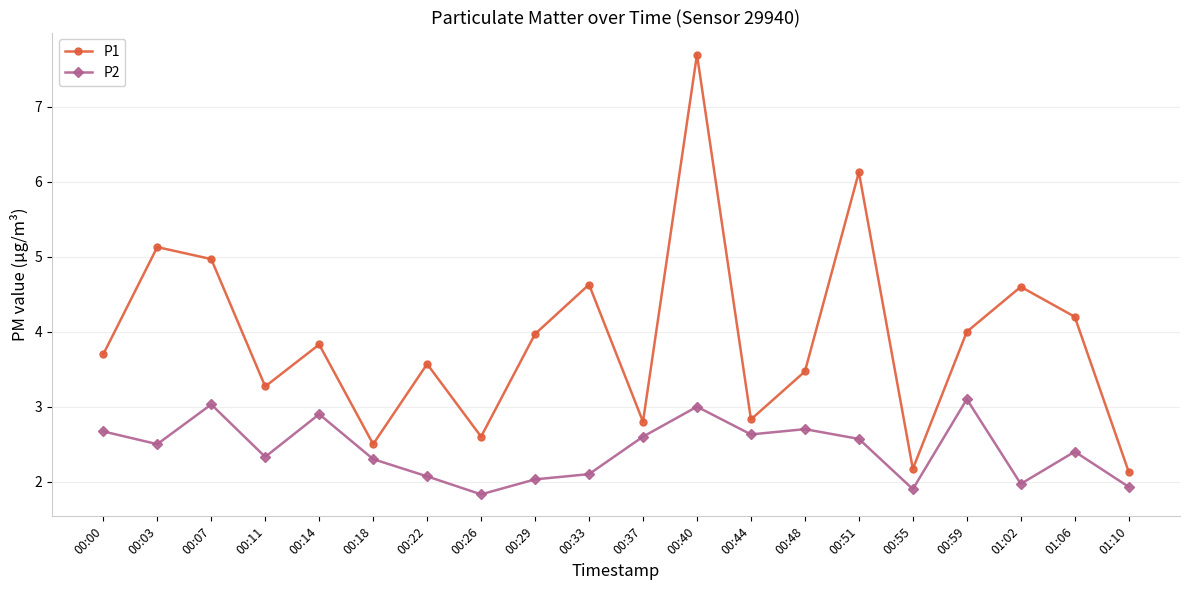

What is the maximum value for P1?

7.7